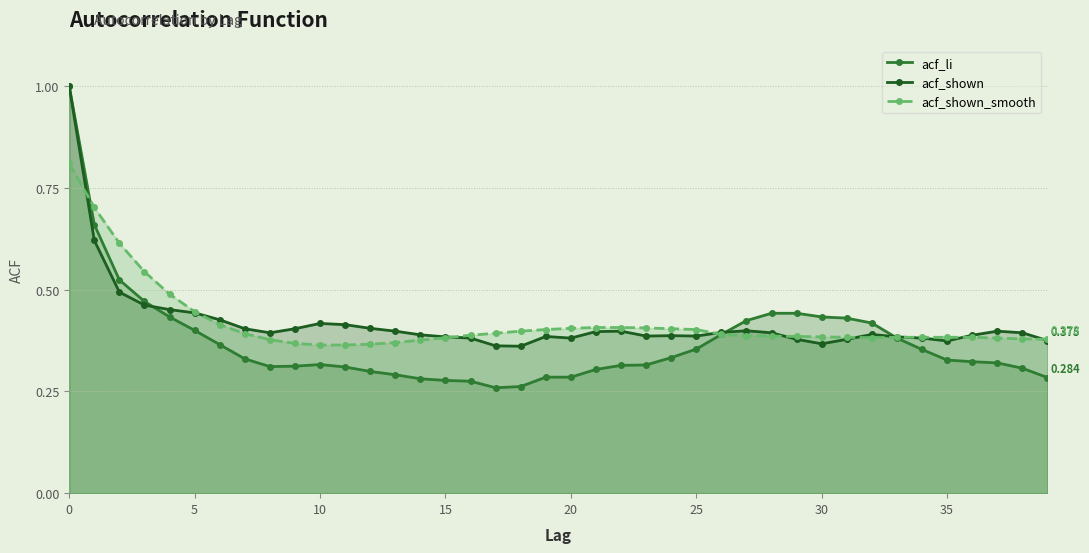

Which series has the largest range (max minus min)?

acf_li